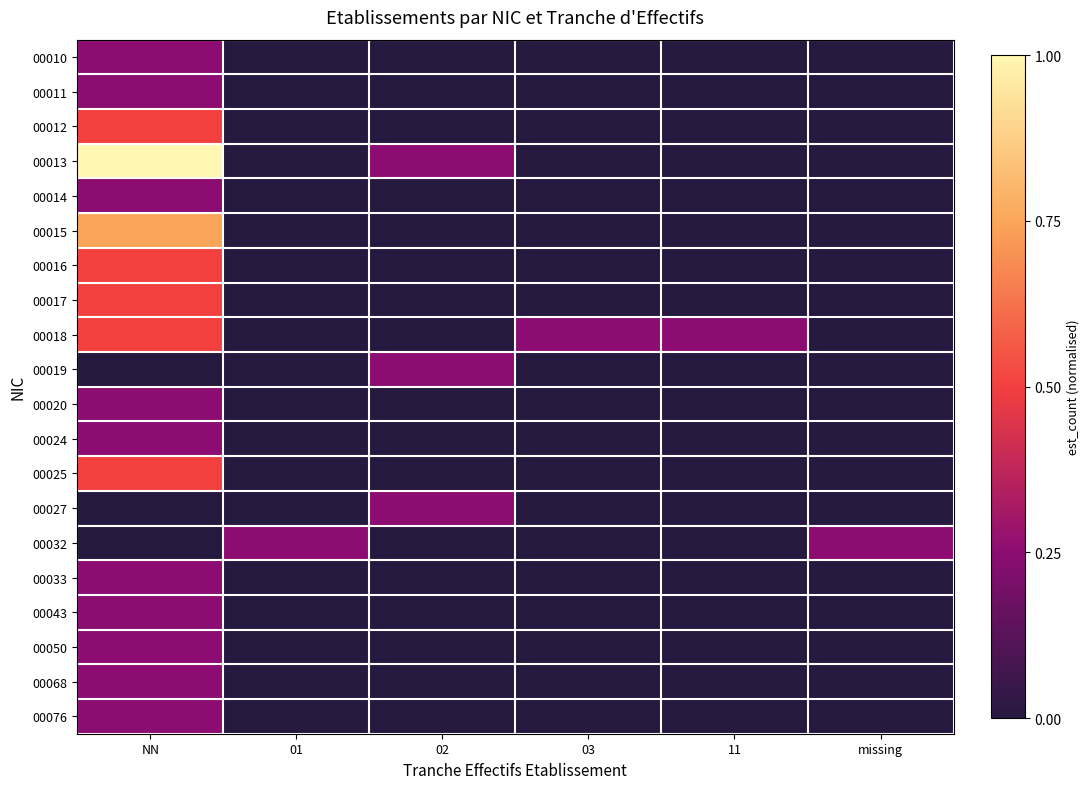

Reading right to left, transcribe all the data shown in this chart.

00010: missing=0.0	11=0.0	03=0.0	02=0.0	01=0.0	NN=0.2
00011: missing=0.0	11=0.0	03=0.0	02=0.0	01=0.0	NN=0.2
00012: missing=0.0	11=0.0	03=0.0	02=0.0	01=0.0	NN=0.5
00013: missing=0.0	11=0.0	03=0.0	02=0.2	01=0.0	NN=1.0
00014: missing=0.0	11=0.0	03=0.0	02=0.0	01=0.0	NN=0.2
00015: missing=0.0	11=0.0	03=0.0	02=0.0	01=0.0	NN=0.8
00016: missing=0.0	11=0.0	03=0.0	02=0.0	01=0.0	NN=0.5
00017: missing=0.0	11=0.0	03=0.0	02=0.0	01=0.0	NN=0.5
00018: missing=0.0	11=0.2	03=0.2	02=0.0	01=0.0	NN=0.5
00019: missing=0.0	11=0.0	03=0.0	02=0.2	01=0.0	NN=0.0
00020: missing=0.0	11=0.0	03=0.0	02=0.0	01=0.0	NN=0.2
00024: missing=0.0	11=0.0	03=0.0	02=0.0	01=0.0	NN=0.2
00025: missing=0.0	11=0.0	03=0.0	02=0.0	01=0.0	NN=0.5
00027: missing=0.0	11=0.0	03=0.0	02=0.2	01=0.0	NN=0.0
00032: missing=0.2	11=0.0	03=0.0	02=0.0	01=0.2	NN=0.0
00033: missing=0.0	11=0.0	03=0.0	02=0.0	01=0.0	NN=0.2
00043: missing=0.0	11=0.0	03=0.0	02=0.0	01=0.0	NN=0.2
00050: missing=0.0	11=0.0	03=0.0	02=0.0	01=0.0	NN=0.2
00068: missing=0.0	11=0.0	03=0.0	02=0.0	01=0.0	NN=0.2
00076: missing=0.0	11=0.0	03=0.0	02=0.0	01=0.0	NN=0.2